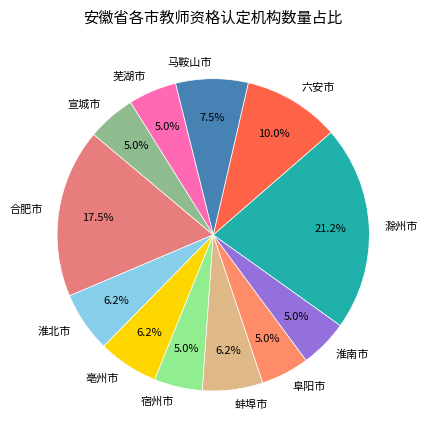

Is it true that 淮南市 is 5% of the pie?

True